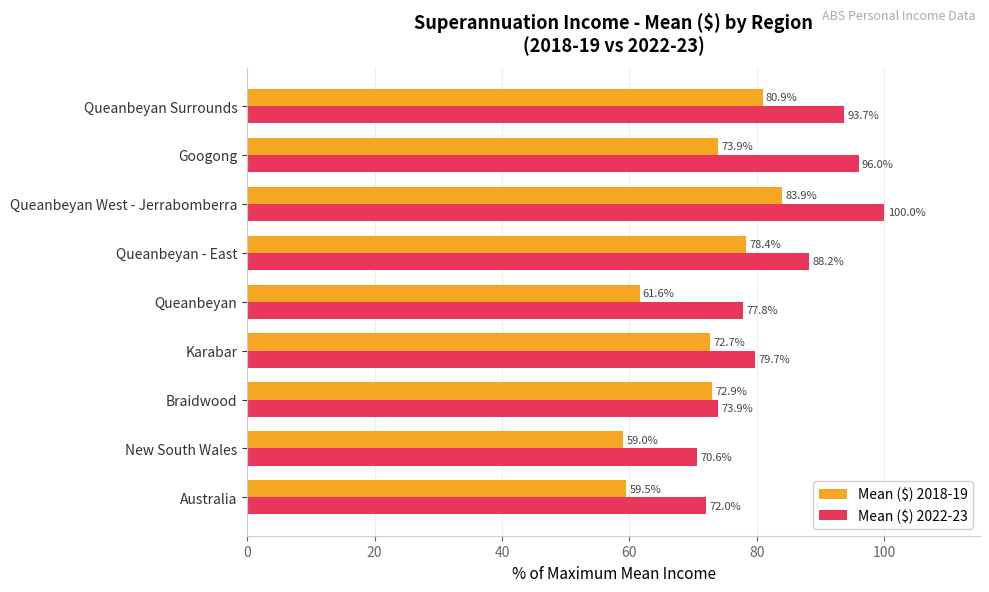

Which series changed the most between Queanbeyan - East and Queanbeyan Surrounds?

Mean ($) 2022-23